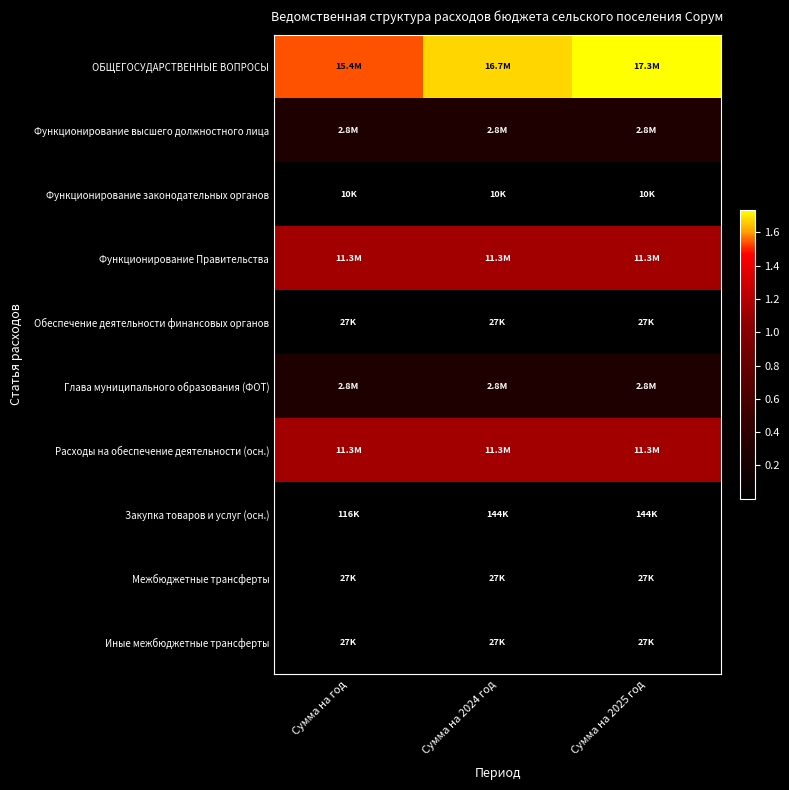

List the series in order of their peak value, lowest first.

Функционирование законодательных органов, Обеспечение деятельности финансовых органов, Межбюджетные трансферты, Иные межбюджетные трансферты, Закупка товаров и услуг (осн.), Функционирование высшего должностного лица, Глава муниципального образования (ФОТ), Функционирование Правительства, Расходы на обеспечение деятельности (осн.), ОБЩЕГОСУДАРСТВЕННЫЕ ВОПРОСЫ